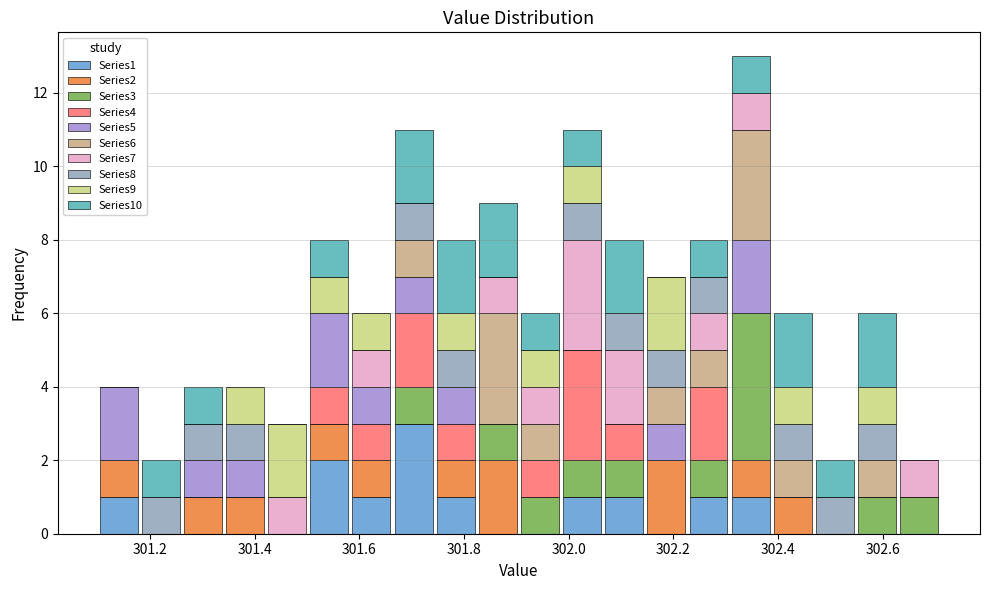

Reading left to right, list every stacked bar in this chart as the range it spans on the x-axis followed by its total height. Neither the bar edges nor the heights are printed on the chart, so give them approximately, as read against the axes.

301.10 to 301.18: 4
301.18 to 301.26: 2
301.26 to 301.34: 4
301.34 to 301.42: 4
301.42 to 301.50: 3
301.50 to 301.58: 8
301.58 to 301.66: 6
301.66 to 301.74: 11
301.74 to 301.82: 8
301.82 to 301.90: 9
301.90 to 301.98: 6
301.98 to 302.06: 11
302.06 to 302.14: 8
302.14 to 302.22: 7
302.22 to 302.30: 8
302.30 to 302.38: 13
302.38 to 302.46: 6
302.46 to 302.54: 2
302.54 to 302.62: 6
302.62 to 302.72: 2